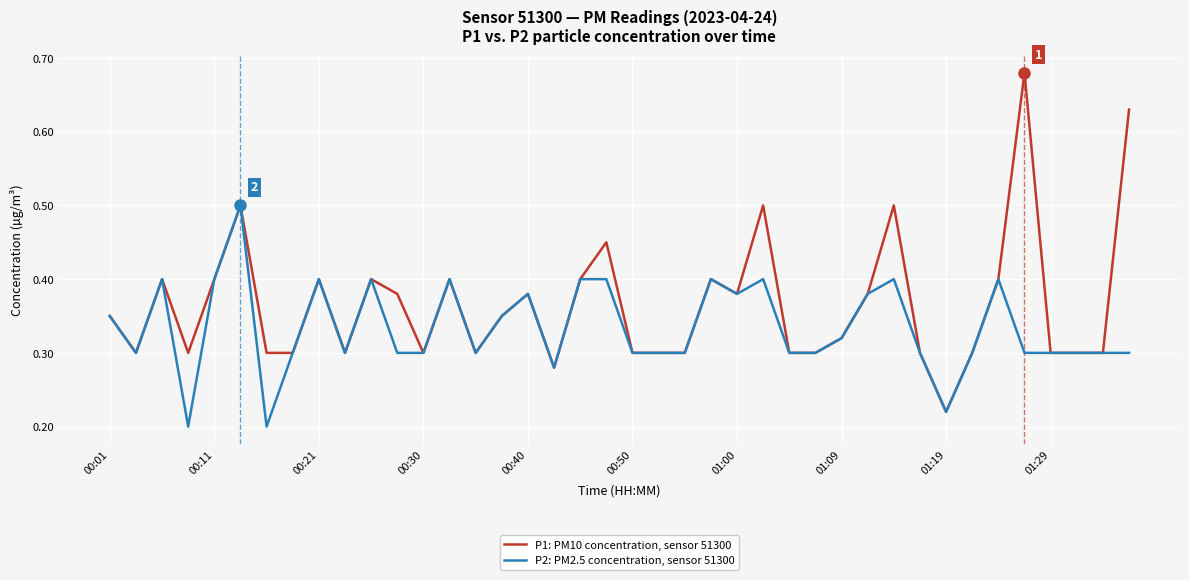

What is the sum of all P1: PM10 concentration, sensor 51300 values?

14.6